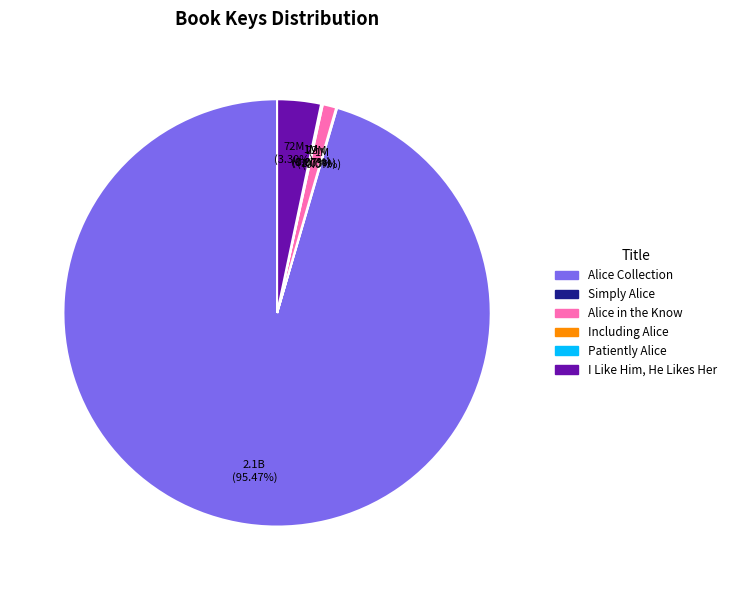

Which slice represents more than half of the pie?

Alice Collection